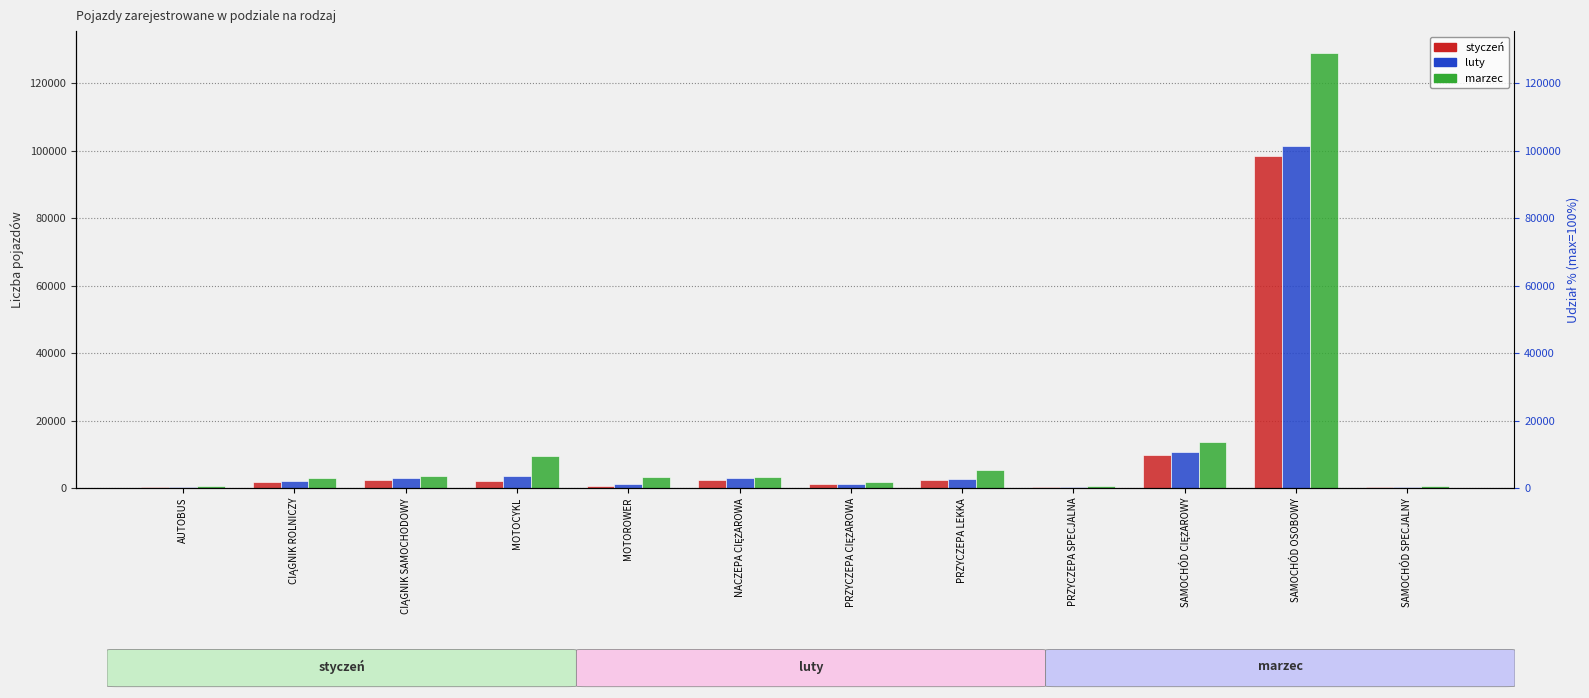

What is the difference between the maximum and minimum values in the styczeń series?

98061